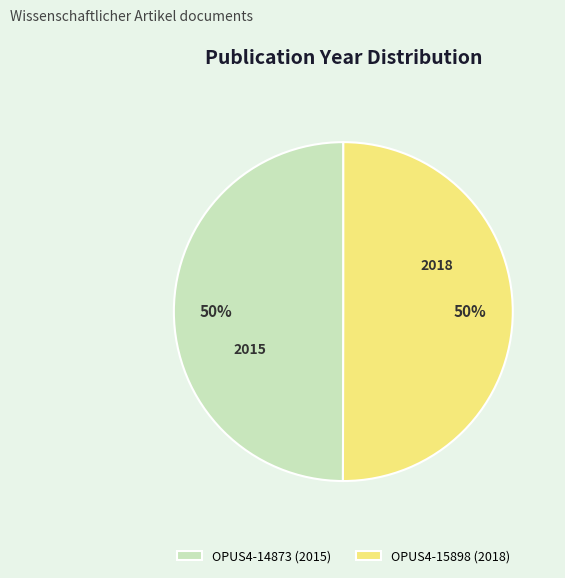

Do OPUS4-15898 (2018) and OPUS4-14873 (2015) together represent more than half of the pie?

Yes